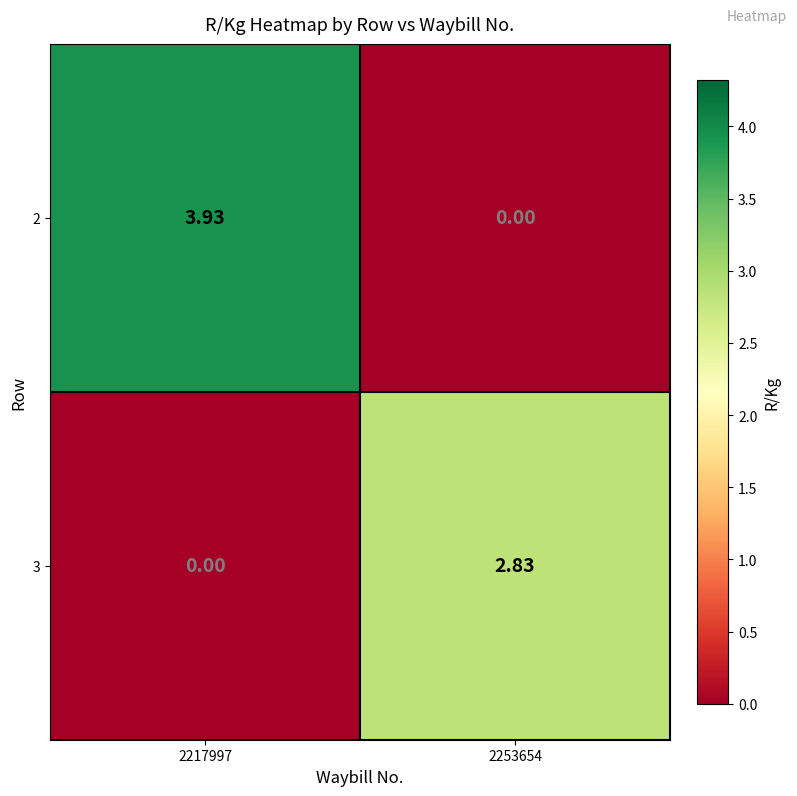

Rank the series by their maximum value, from lowest to highest.

3, 2